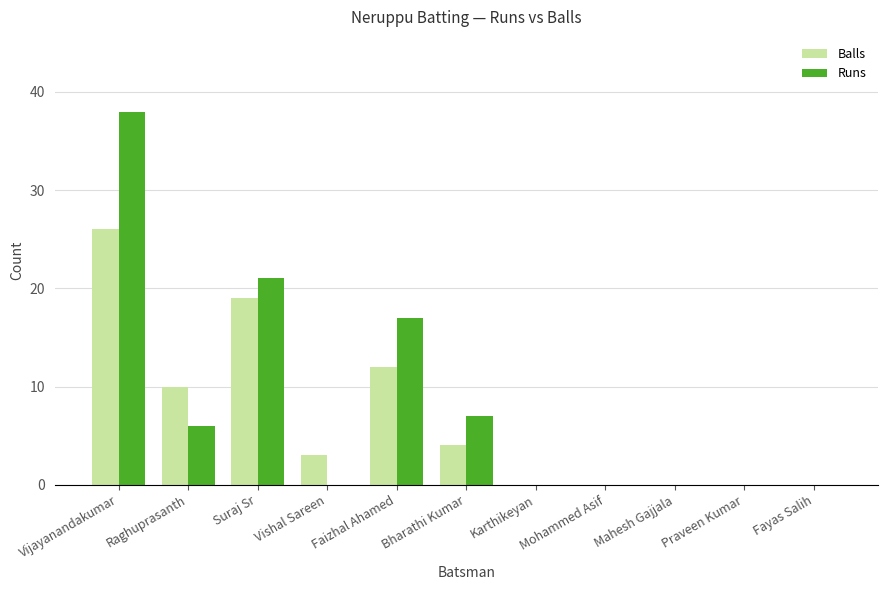

The Balls series shows 3 at Vishal Sareen. True or false?

True